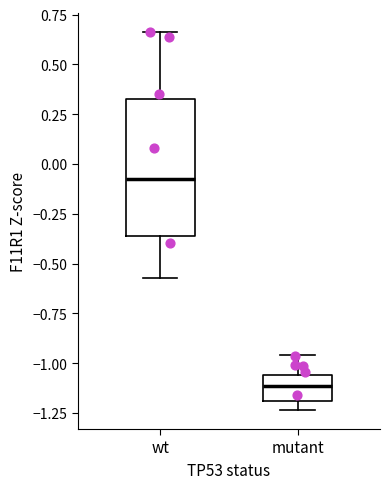

Reading left to right, read every box against the y-axis: the position of its median line, the range the box covers, and the ends of its whiskers. The values are not printed on the chart, so give them approximately, as read against the axis.

wt: median -0.10, box -0.35 to 0.35, whiskers -0.55 to 0.65
mutant: median -1.10, box -1.20 to -1.05, whiskers -1.25 to -0.95